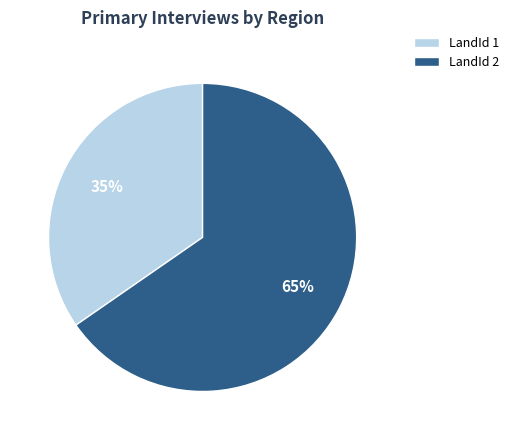

To the nearest percent, what percentage of the pie is LandId 1?

35%